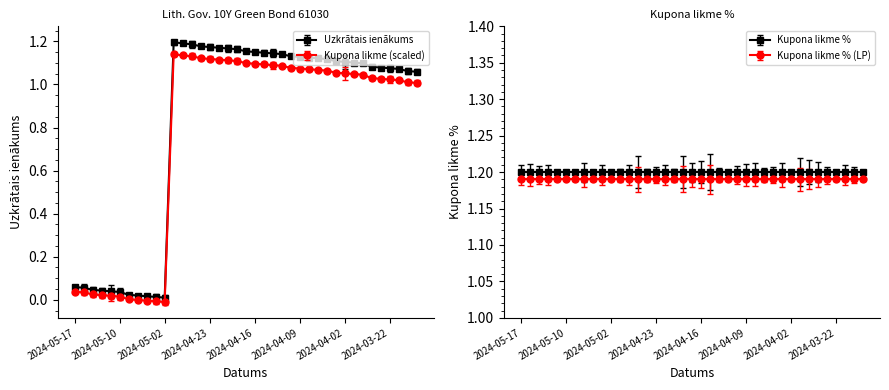

How many data points does each series have?

39